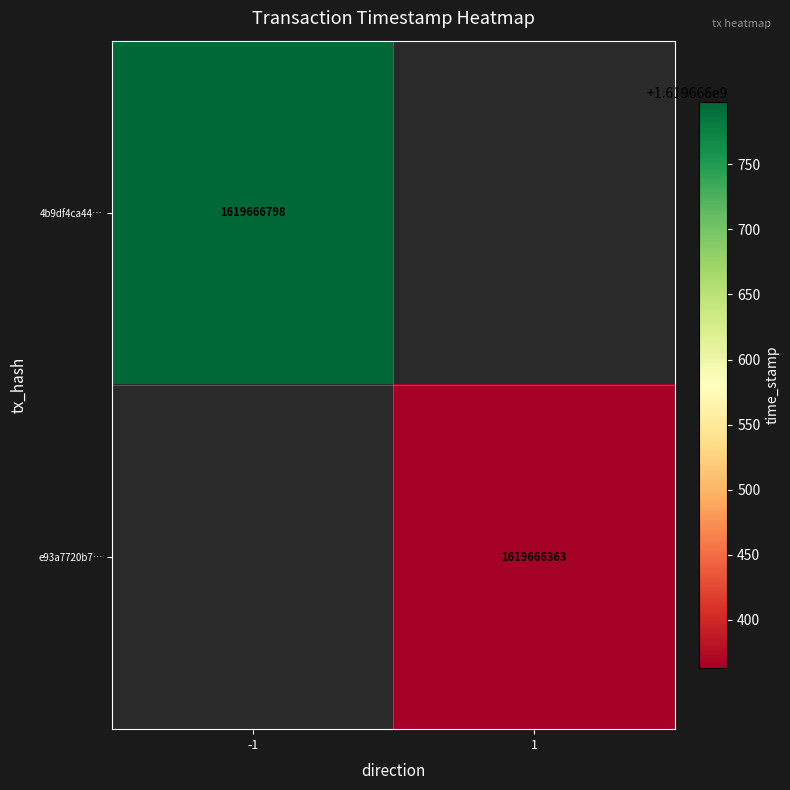

Is it true that 4b9df4ca4474e95dc324f9a51653b97752768f6 equals 0 at direction?

False